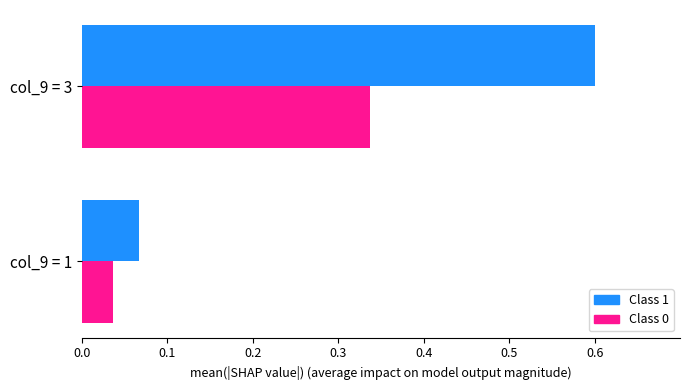

What is the total value across all series at col_9 = 3?

0.9